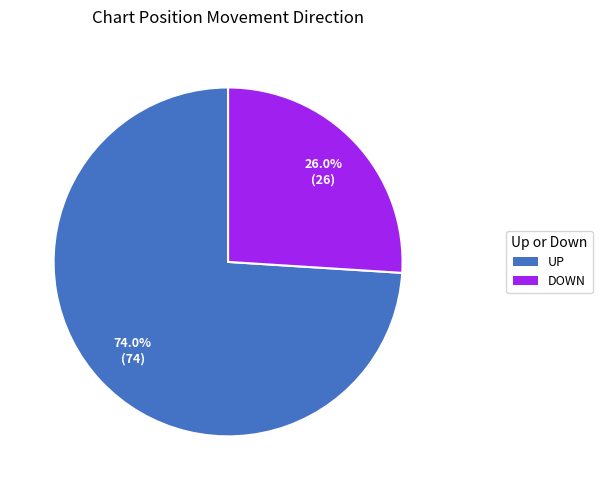

Is there any slice that represents more than half of the pie?

Yes